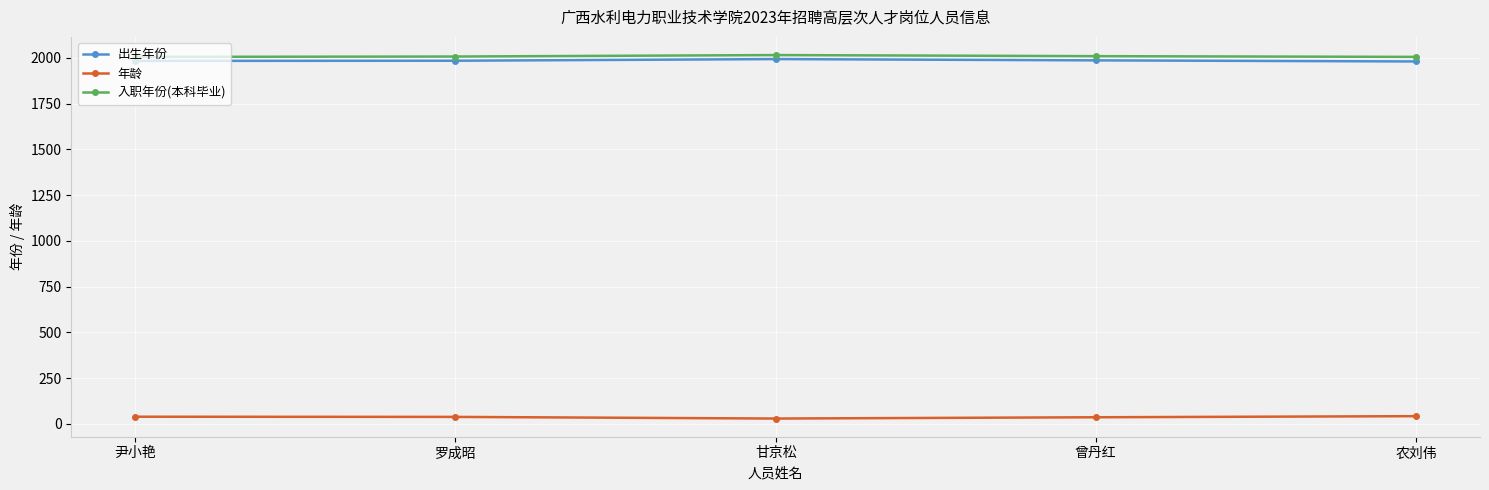

Is the value of 年龄 at 尹小艳 greater than the value of 出生年份 at 农刘伟?

No